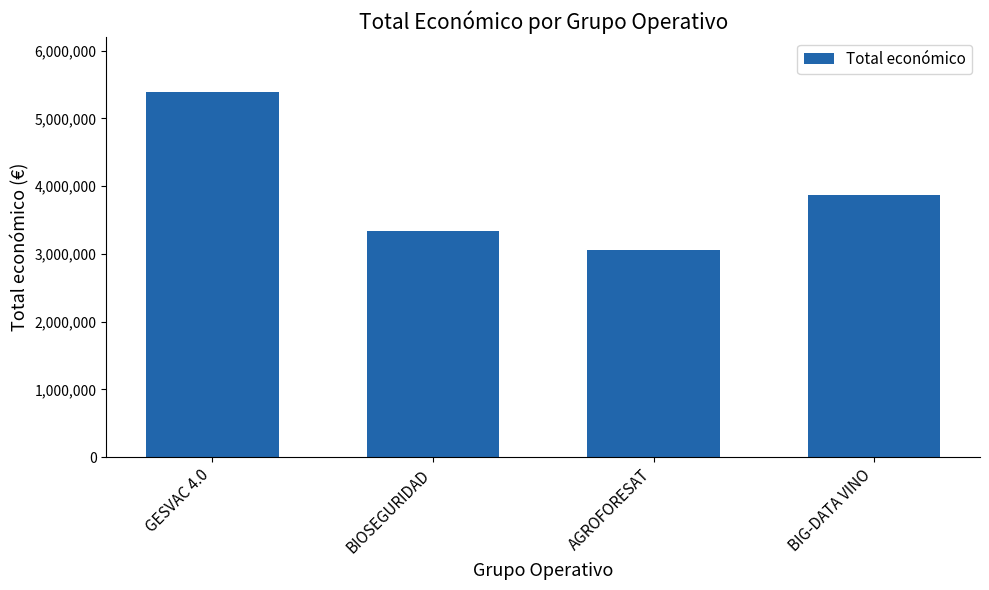

Which has a higher value, AGROFORESAT or BIOSEGURIDAD?

BIOSEGURIDAD